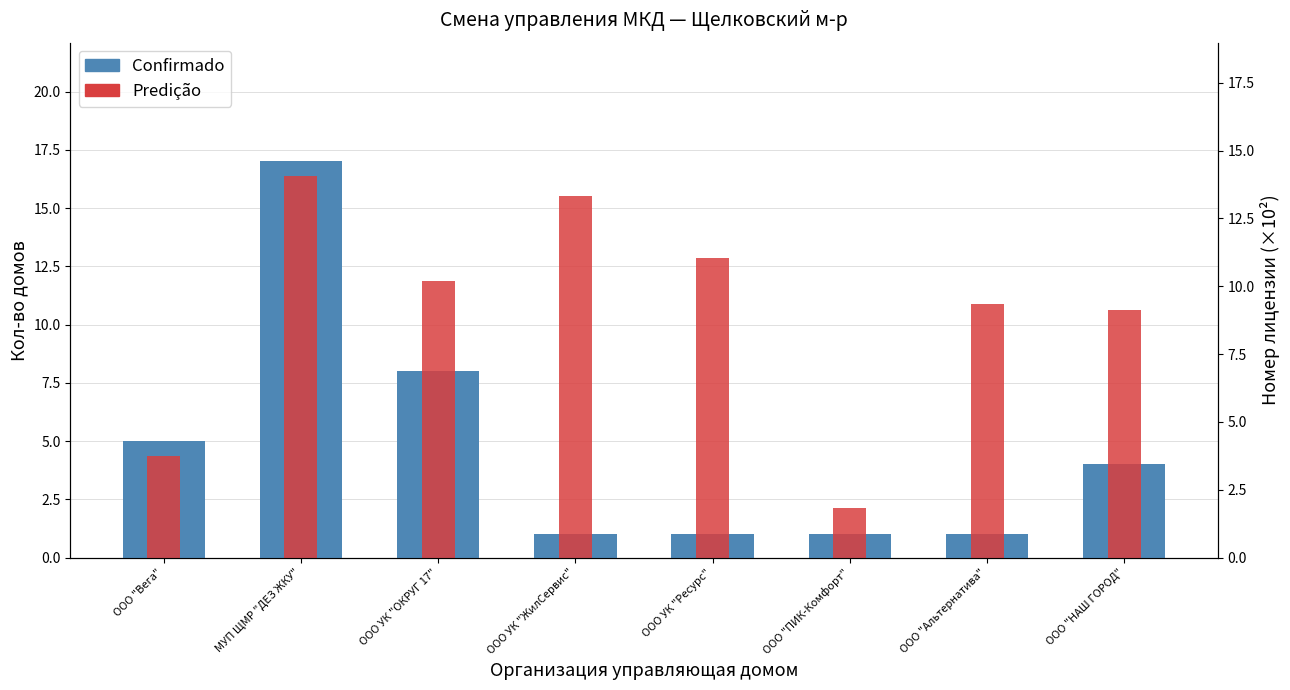

What is the difference between the Predição values at МУП ЩМР "ДЕЗ ЖКУ" and ООО "ПИК-Комфорт"?

12.2